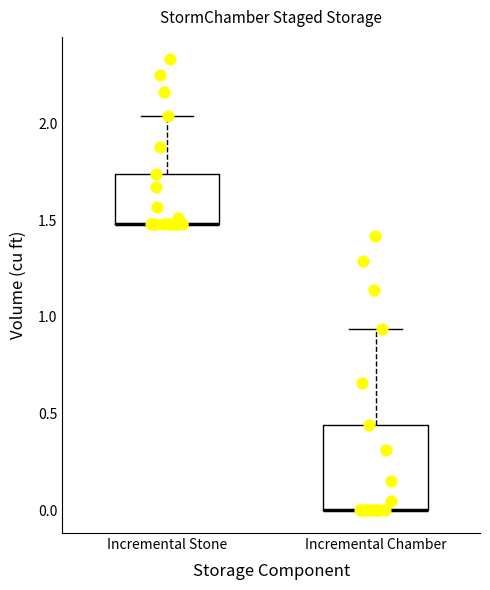

Where does the upper whisker of the box for Incremental Stone end on the y-axis? The values are not printed on the chart, so give them approximately, as read against the axis.

2.05